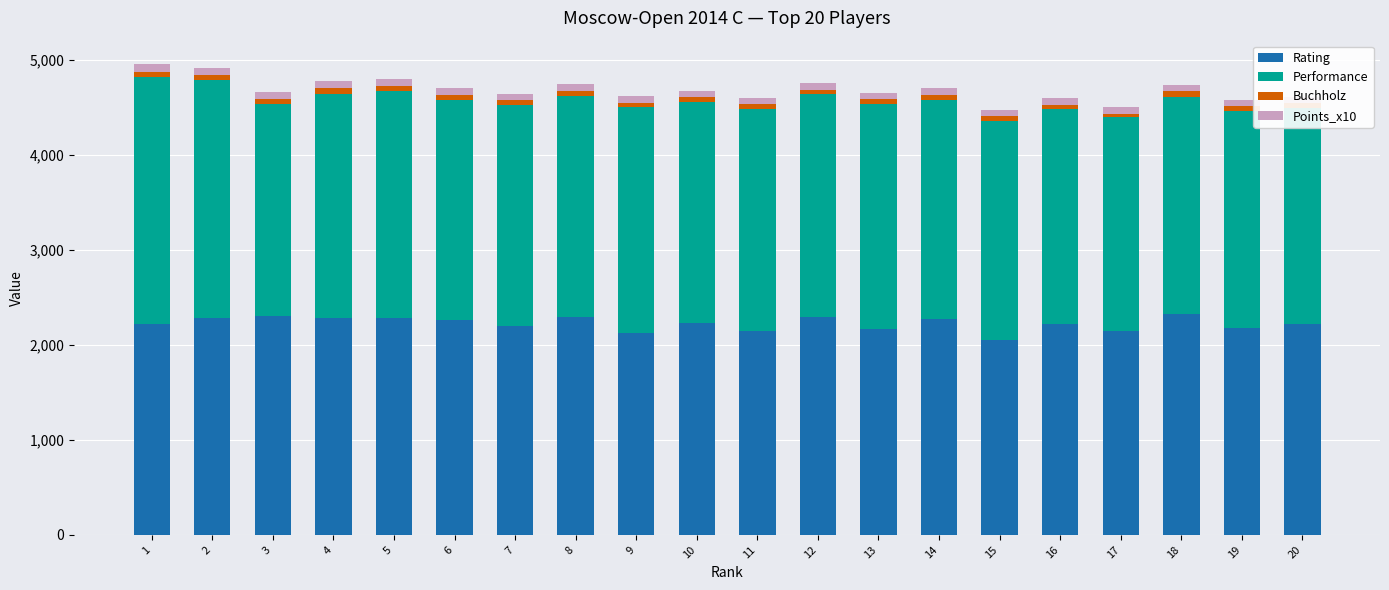

At which category does the chart reach its minimum across all series?

17